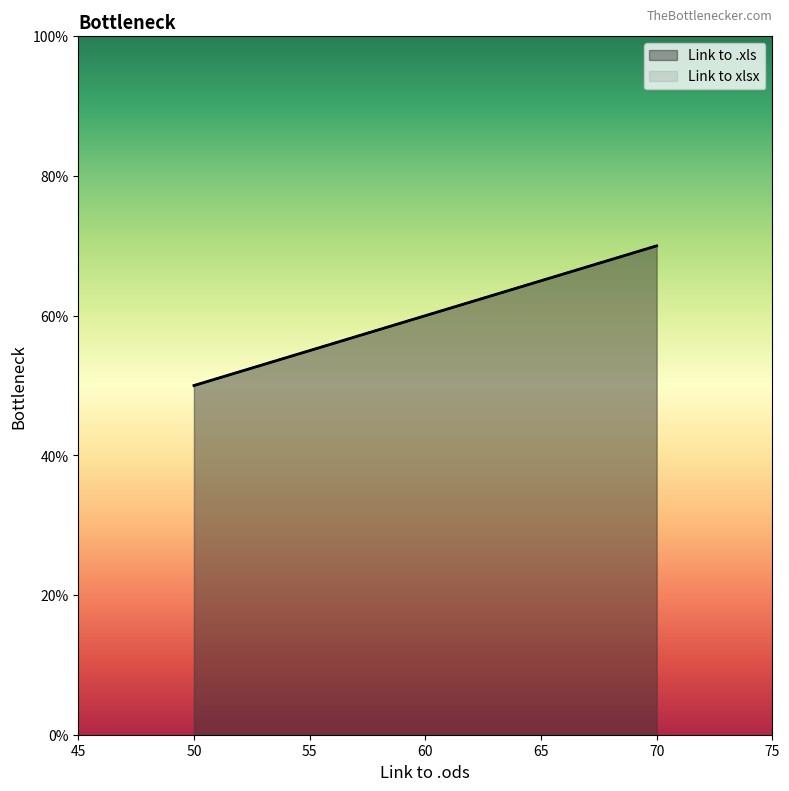

The value of Link to .xls at 50 is 87. True or false?

False